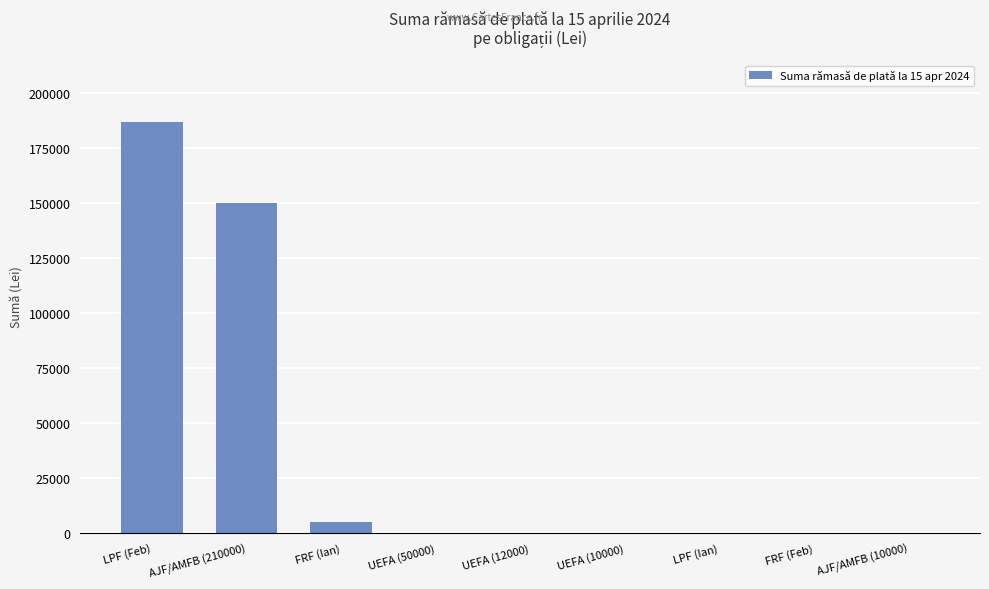

Is it true that the value at LPF (Ian) is 94504?

False